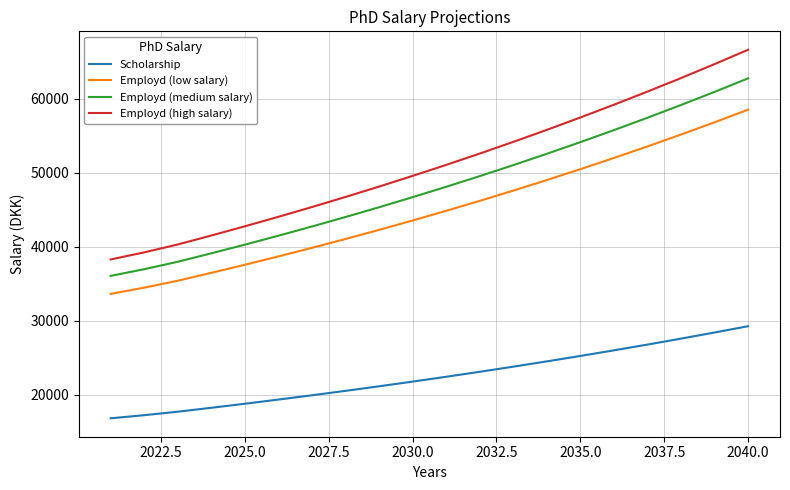

Rank the series by their maximum value, from highest to lowest.

Employd (high salary), Employd (medium salary), Employd (low salary), Scholarship